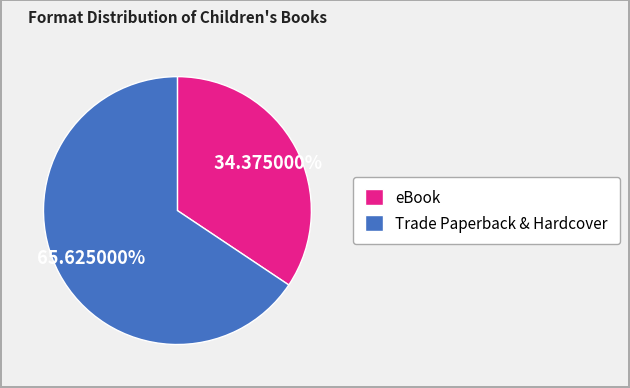

Which slice is the smallest?

eBook